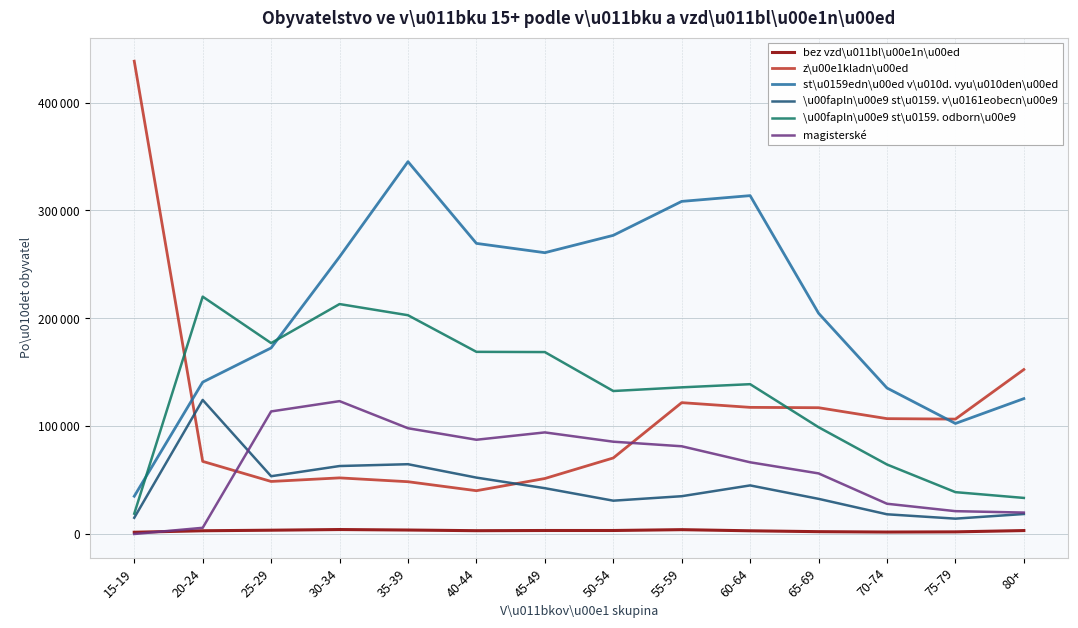

Which category has the highest value across all series?

15-19